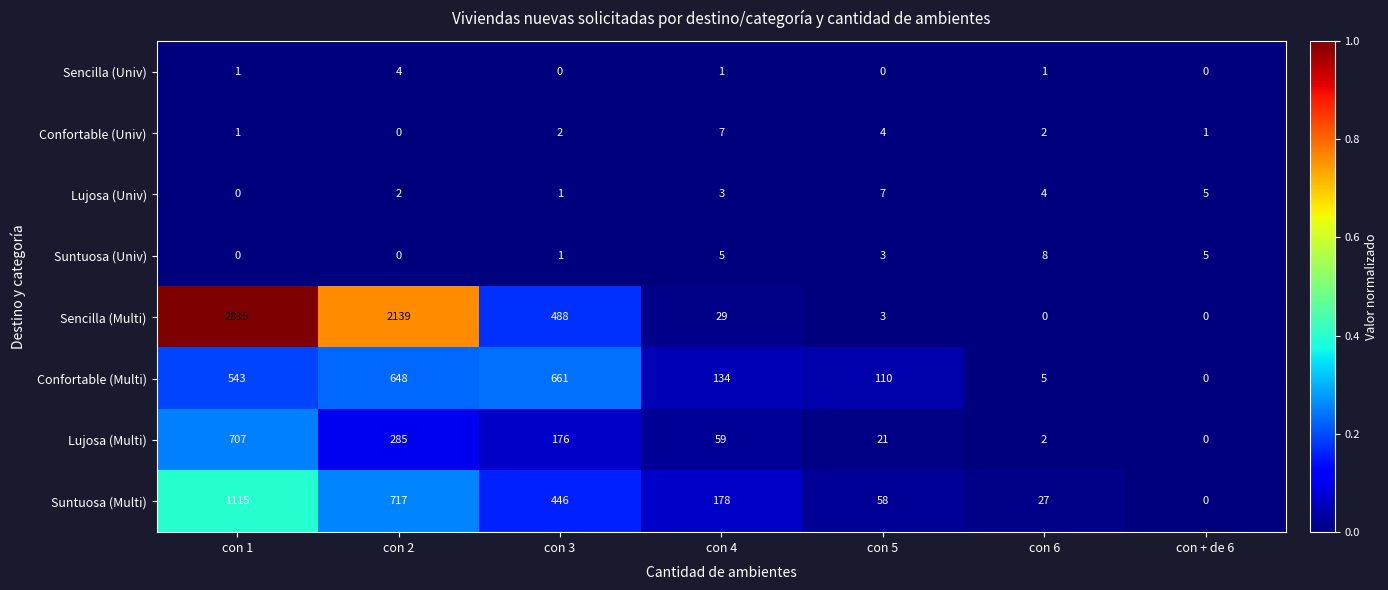

What is the spread (max minus min) of values at con + de 6?

5